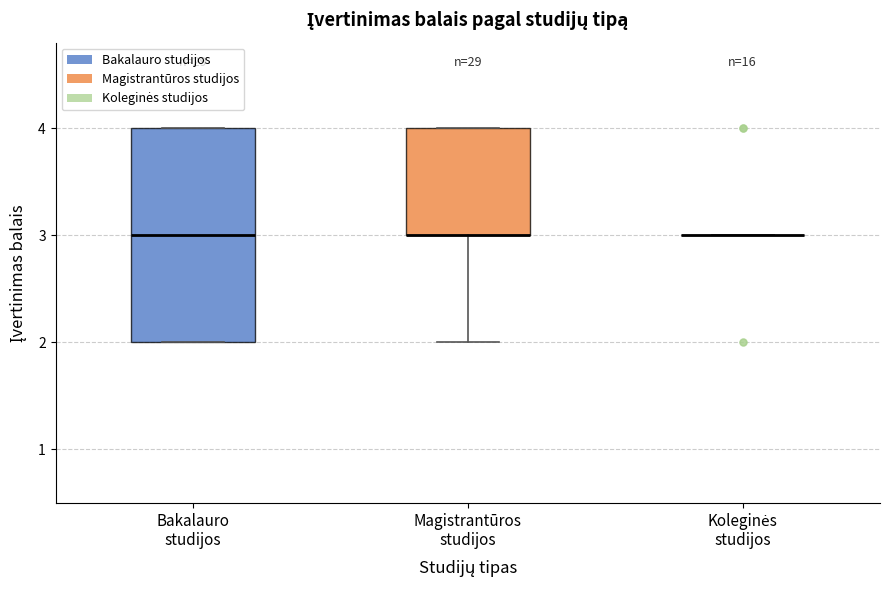

Reading left to right, read every box against the y-axis: the position of its median line, the range the box covers, and the ends of its whiskers. The values are not printed on the chart, so give them approximately, as read against the axis.

Bakalauro studijos: median 3, box 2 to 4, whiskers 2 to 4
Magistrantūros studijos: median 3 (drawn on the box's lower edge), box 3 to 4, whiskers 2 to 4
Koleginės studijos: box collapsed to a line at 3, whiskers 3 to 3